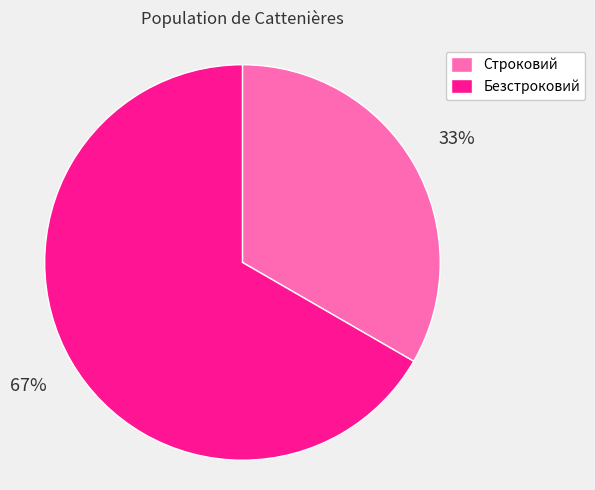

The Строковий slice represents 27% of the pie. True or false?

False